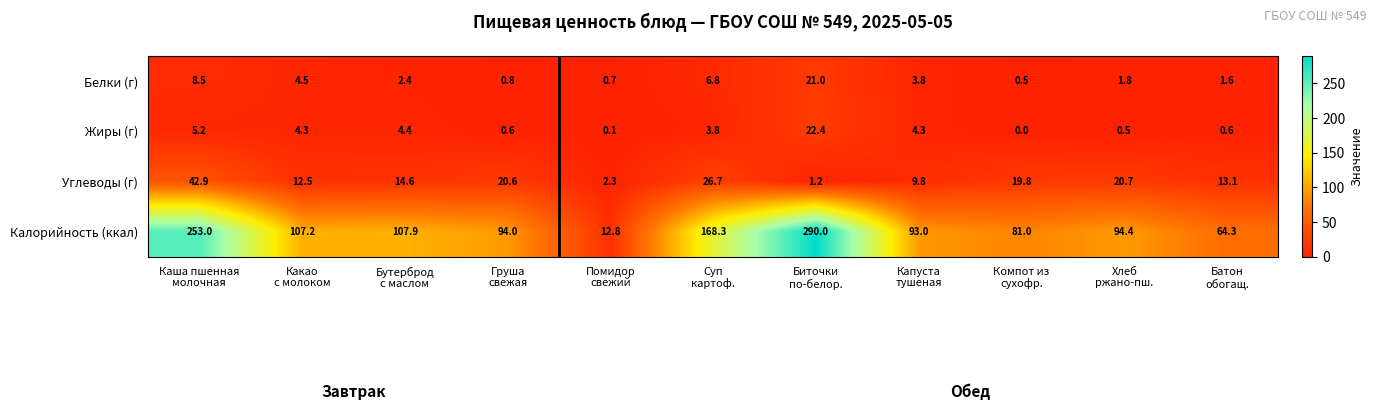

Which series has the largest total across all categories?

Калорийность (ккал)